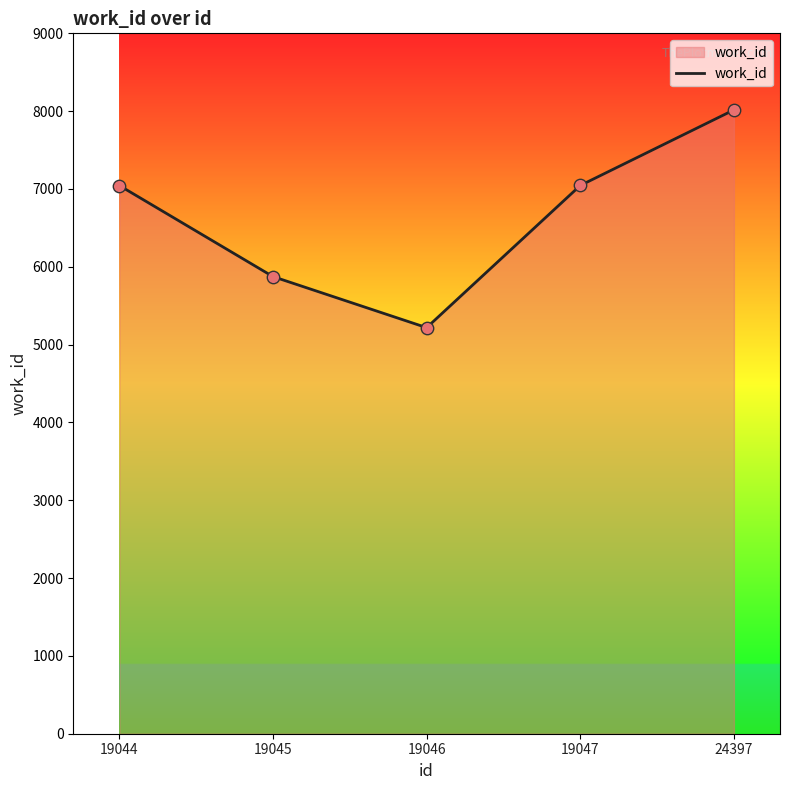

Which has a higher value, 19047 or 19046?

19047